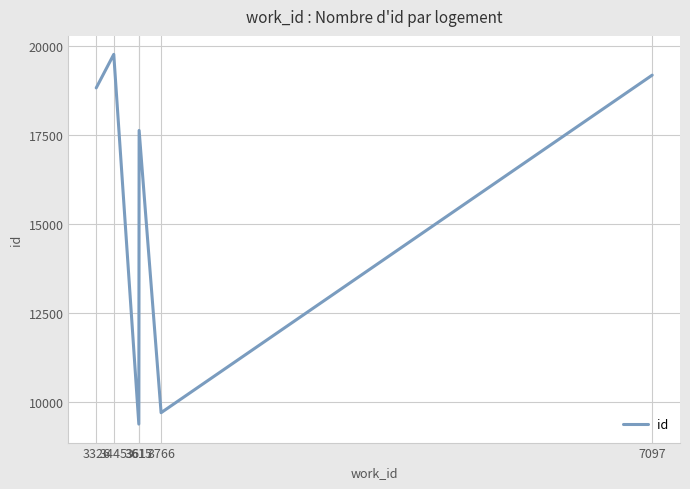

Which has a higher value, 3615 or 3445?

3445